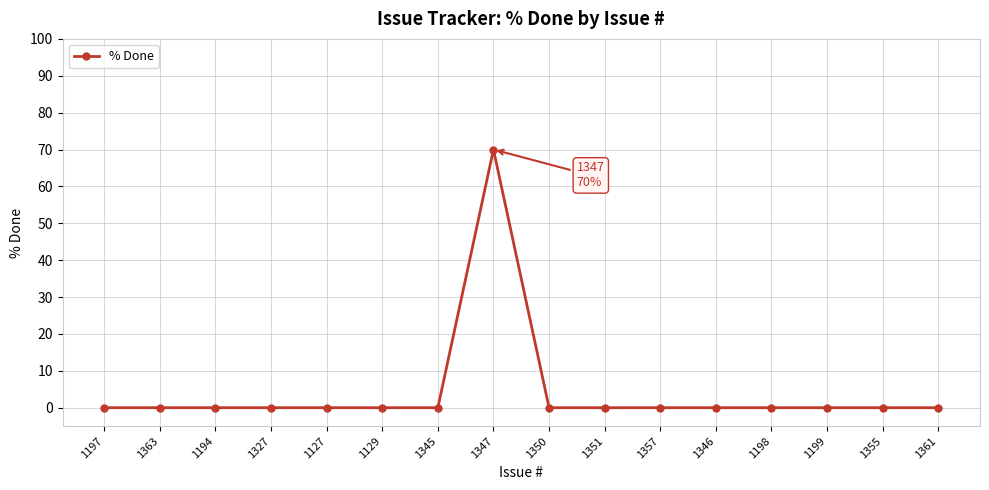

Which label corresponds to the largest value in the chart?

1347